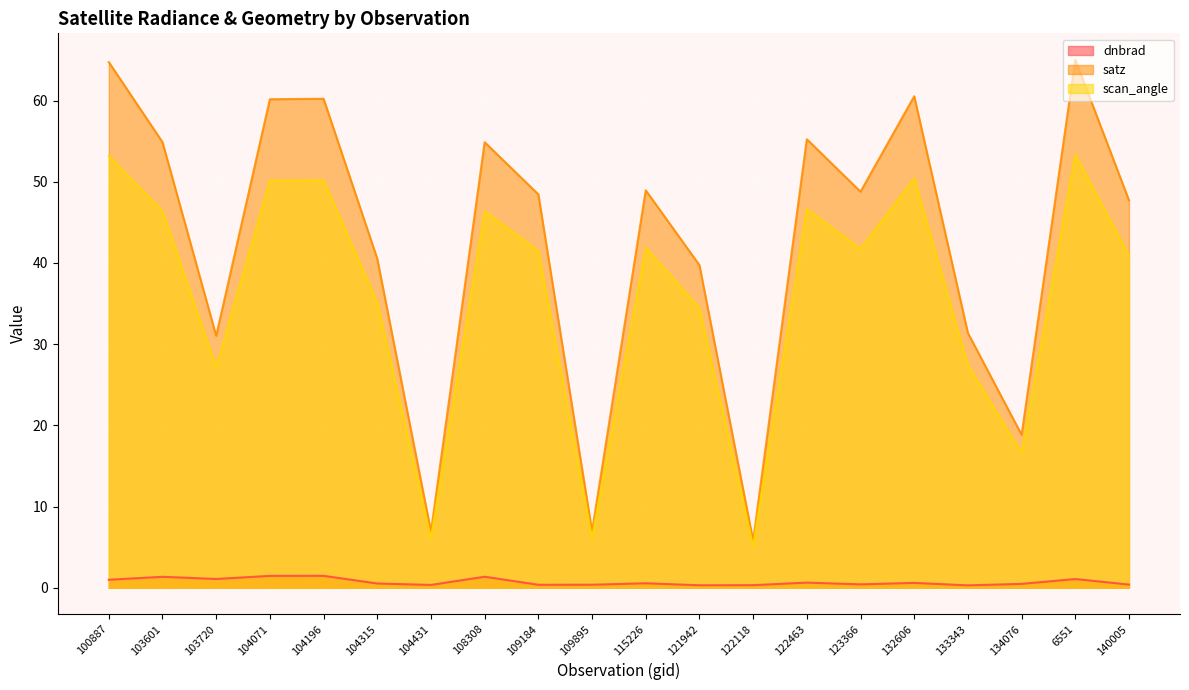

List the labels in order of satz value, smallest first.

122118, 104431, 109895, 134076, 103720, 133343, 121942, 104315, 140005, 109184, 123366, 115226, 108308, 103601, 122463, 104071, 104196, 132606, 100887, 6551